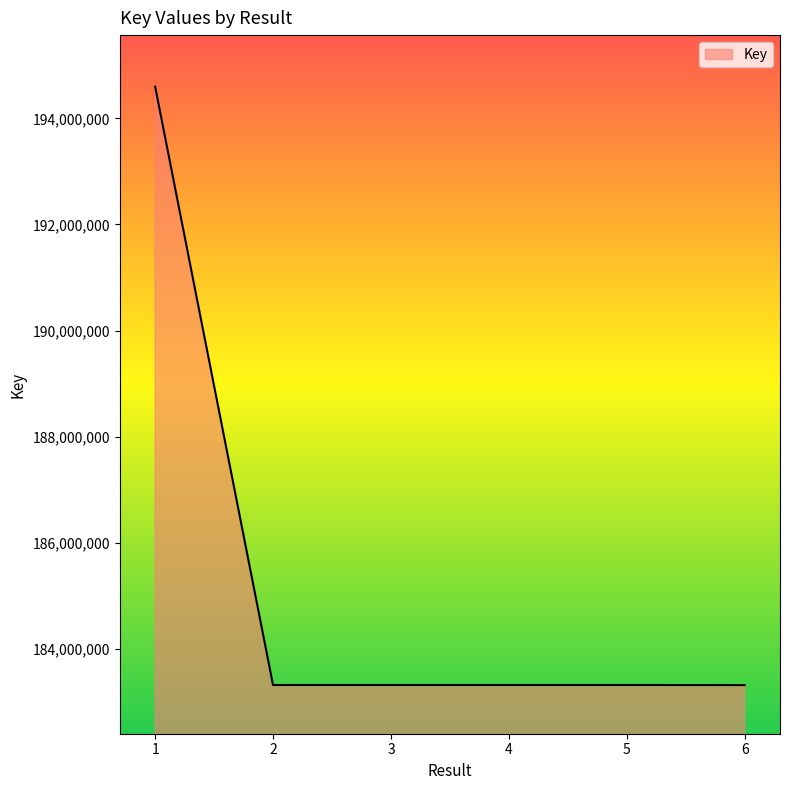

What is the difference between the second highest and minimum values?

2430